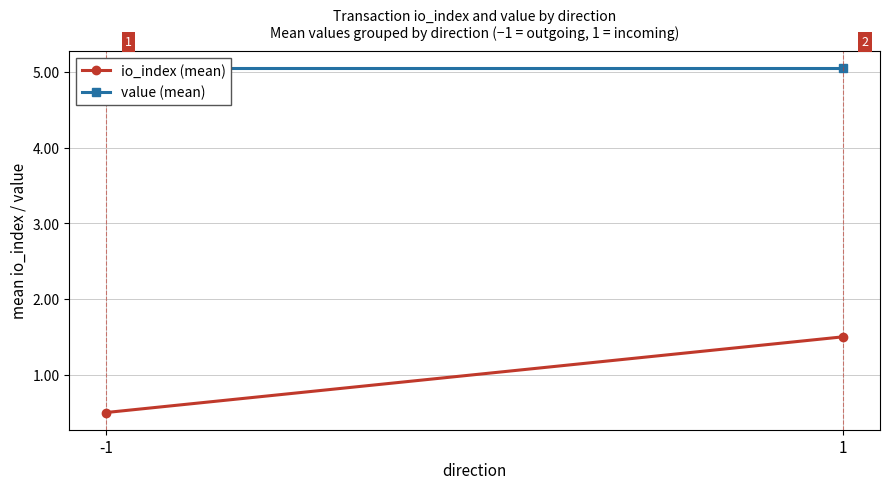

Read the io_index (mean) value at 1.

1.5